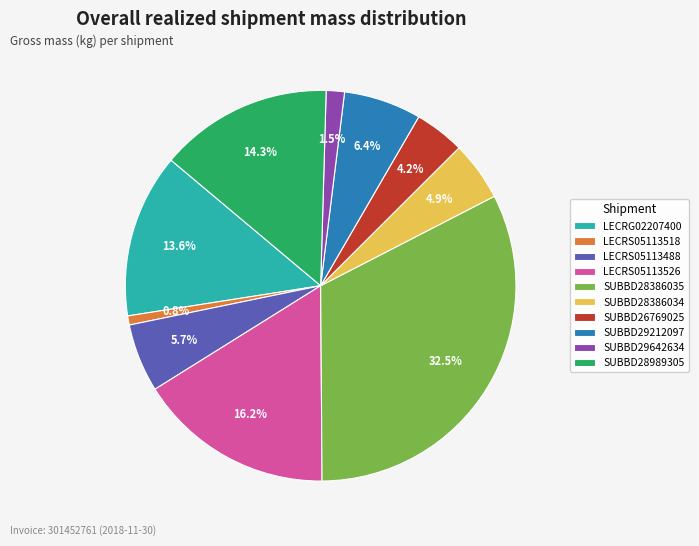

To the nearest percent, what is the difference between the largest and smallest slice percentages?

32%